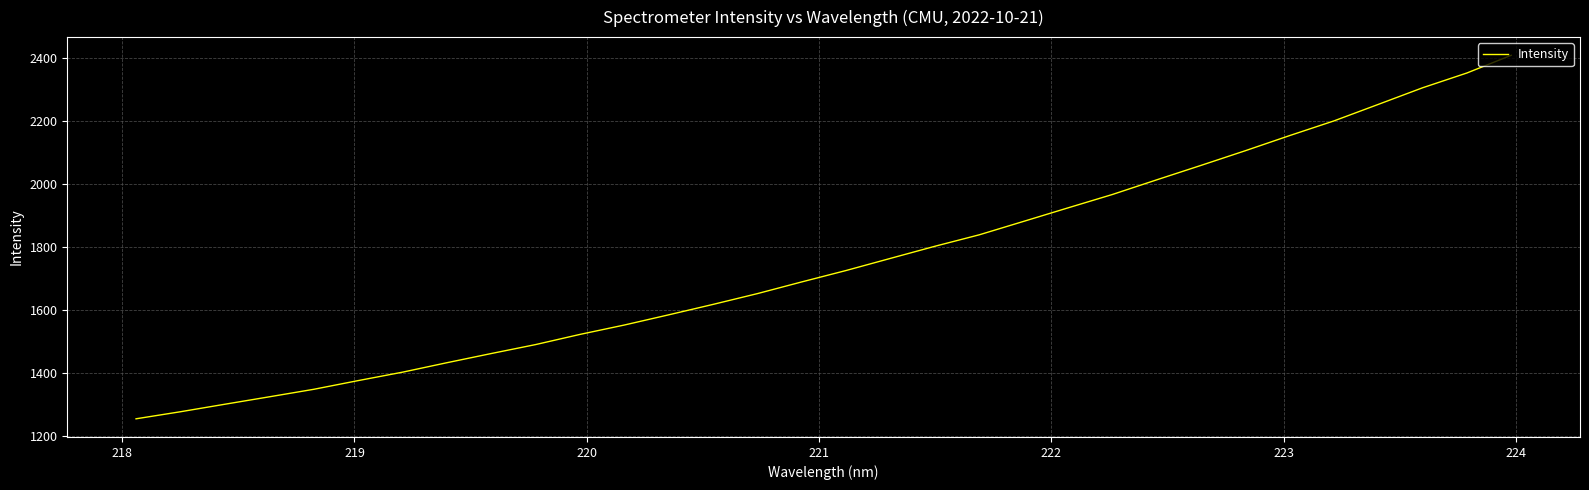

How many values exceed 1725?

16